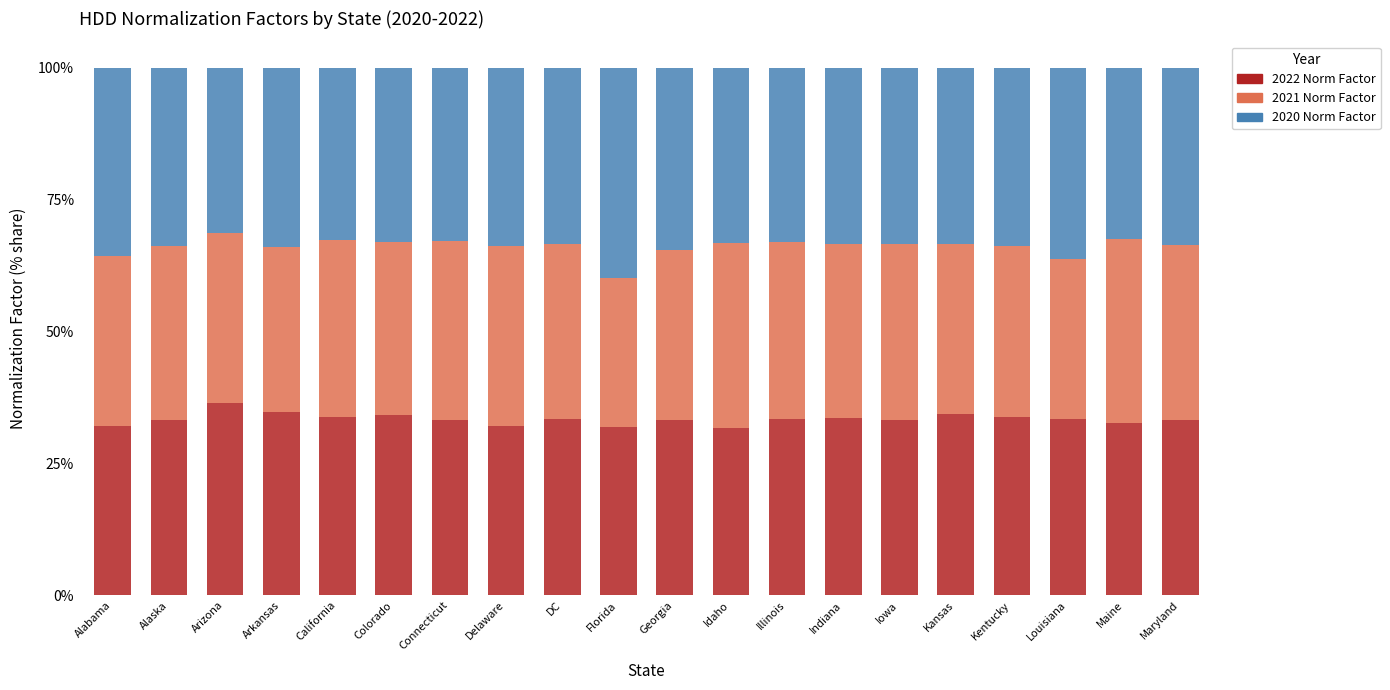

The 2022 Norm Factor series shows 33.2 at Iowa. True or false?

True